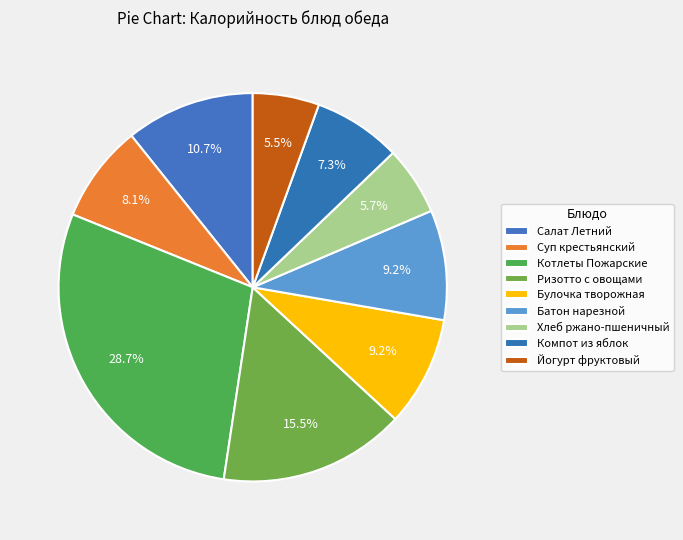

Does any single category account for the majority?

No